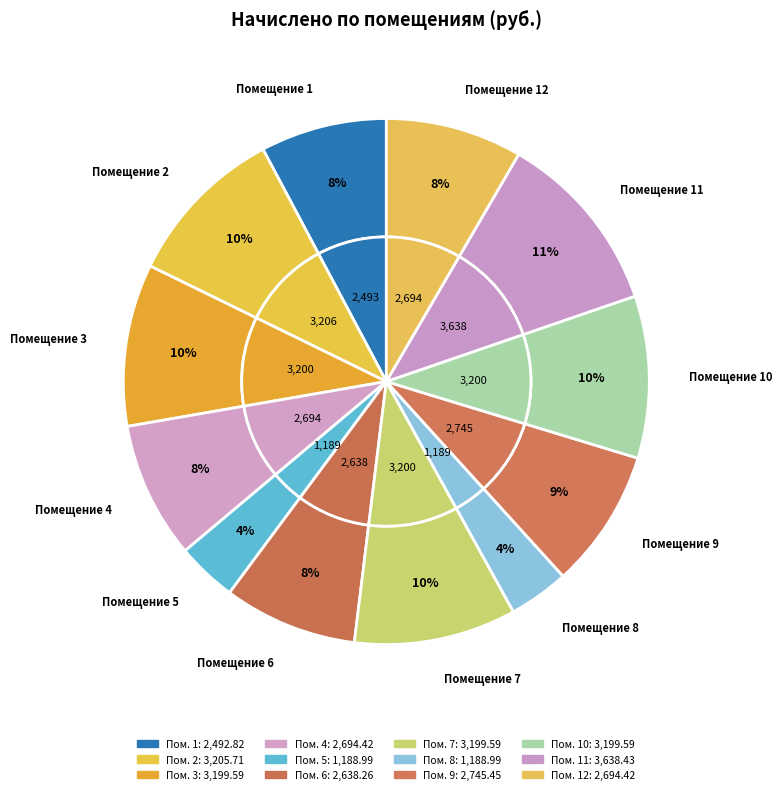

To the nearest percent, what is the combined percentage of 9 and 10?

19%